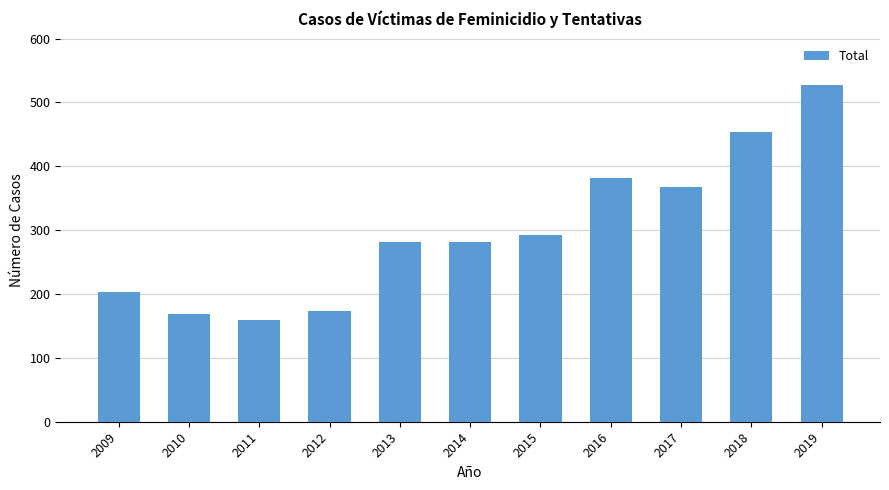

The chart shows a value of 311 at 2012. True or false?

False